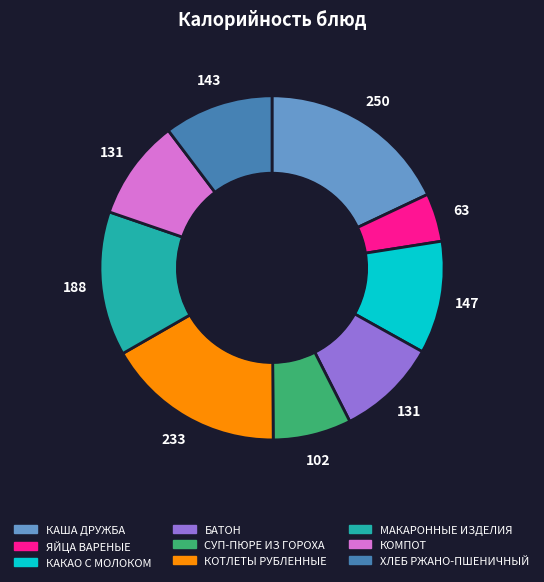

Between КОТЛЕТЫ РУБЛЕННЫЕ and БАТОН, which is larger?

КОТЛЕТЫ РУБЛЕННЫЕ